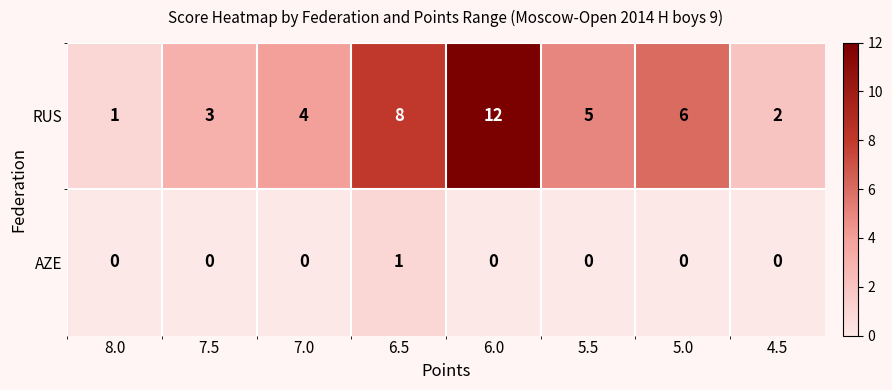

At which label does RUS first exceed 5?

6.5